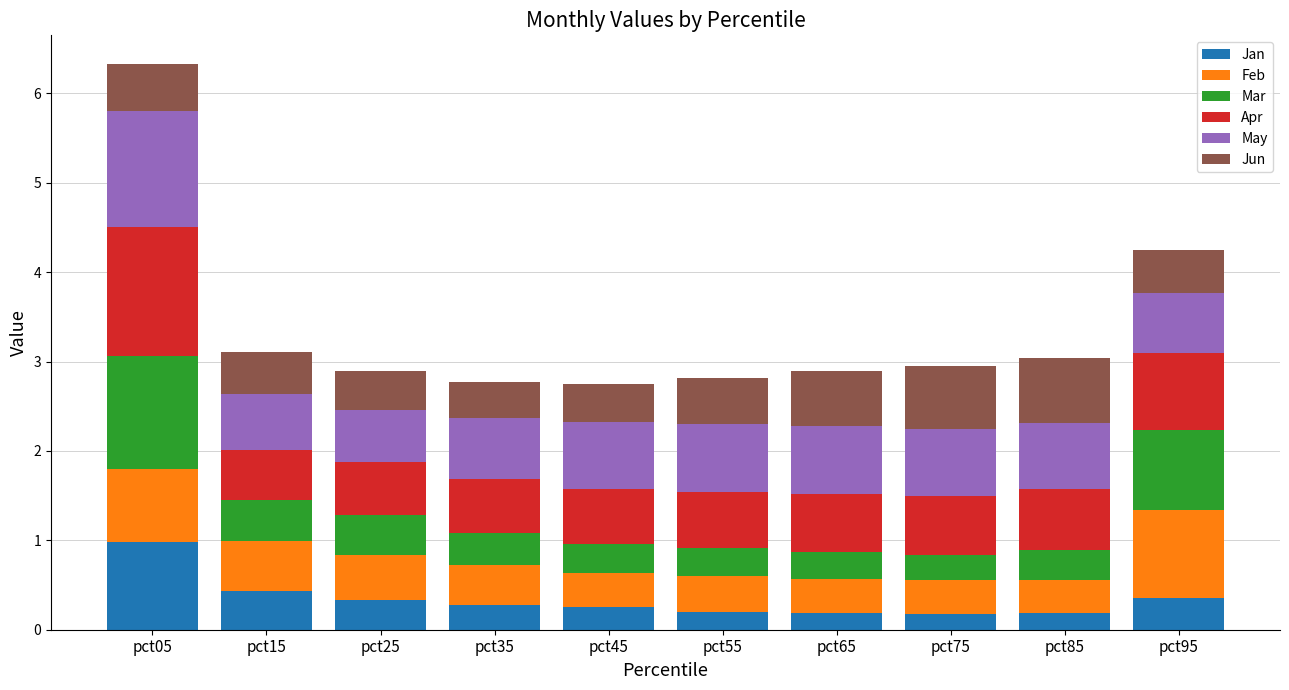

What is the highest value of the Jan series?

1.0